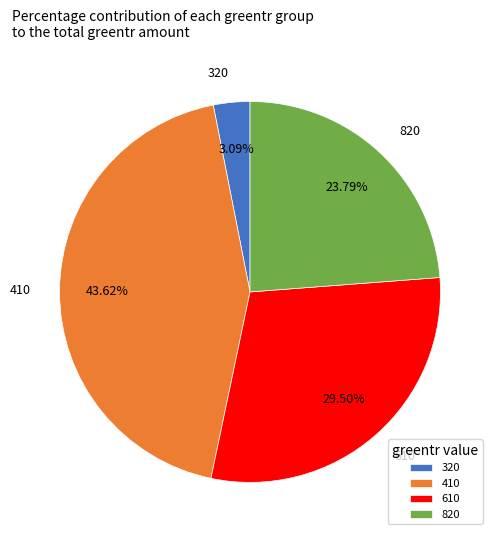

Is there a majority slice in this chart?

No